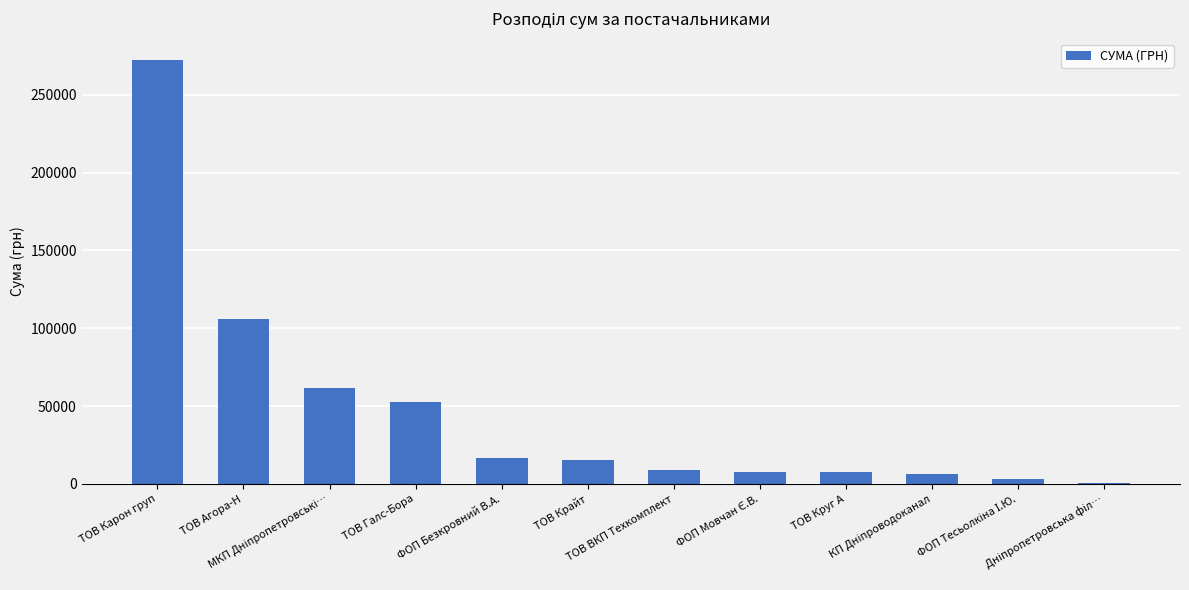

Are the bars horizontal?

No